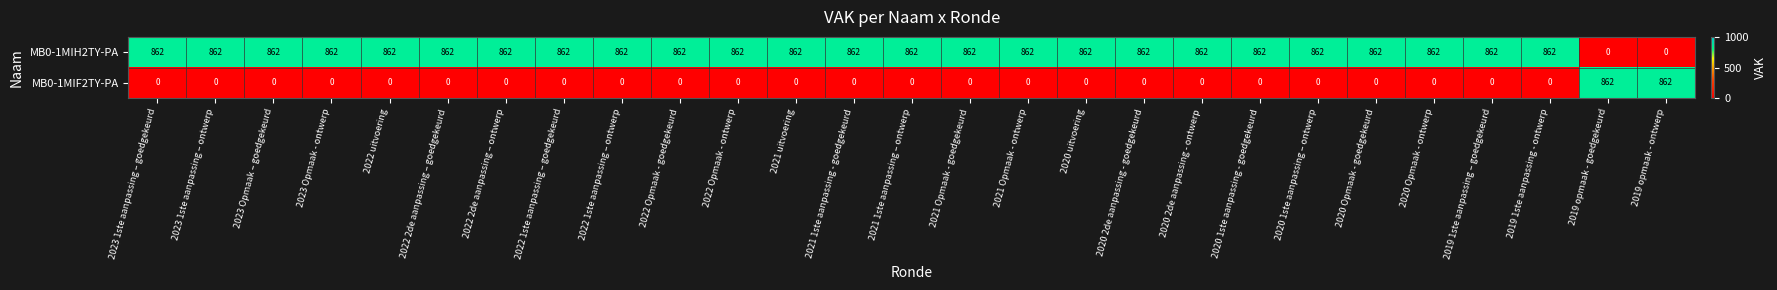

What is the difference between the highest and lowest values at 2022 1ste aanpassing – goedgekeurd?

862